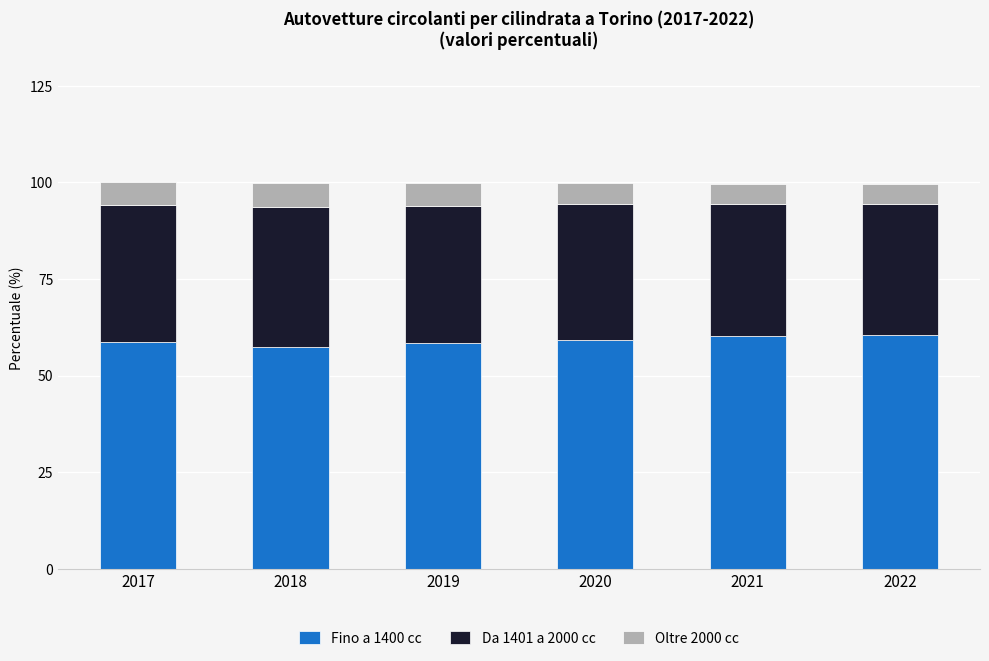

True or false: Fino a 1400 cc has a value of 58.8 at 2017.

True